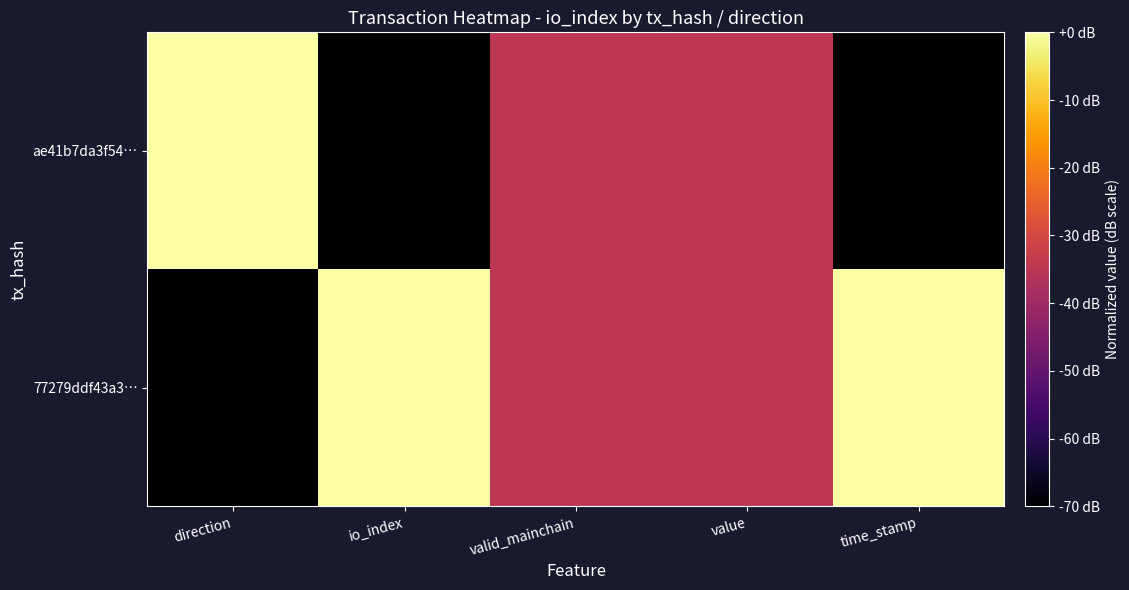

Which has a higher value, io_index or direction?

io_index